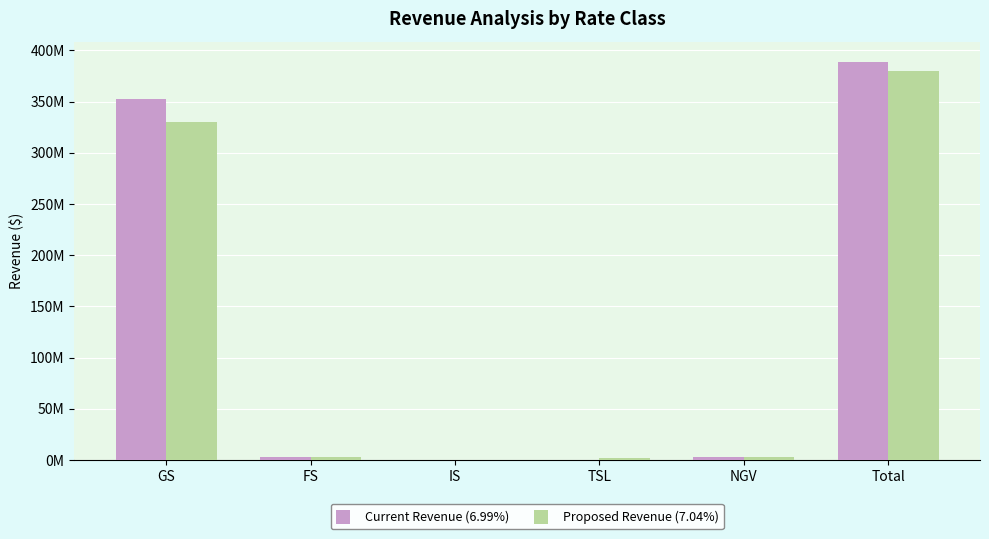

Is the value of Proposed Revenue (7.04%) at NGV greater than the value of Current Revenue (6.99%) at Total?

No